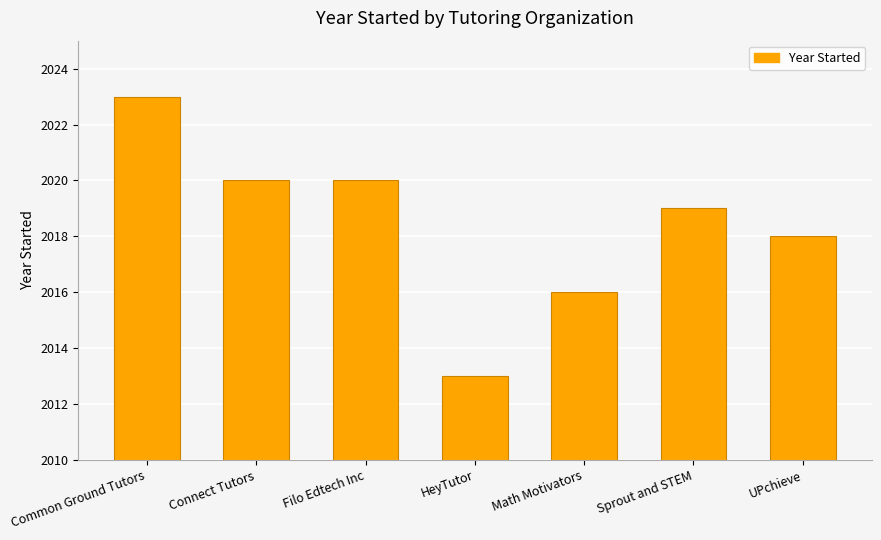

Where does the data first go above 2019?

Common Ground Tutors